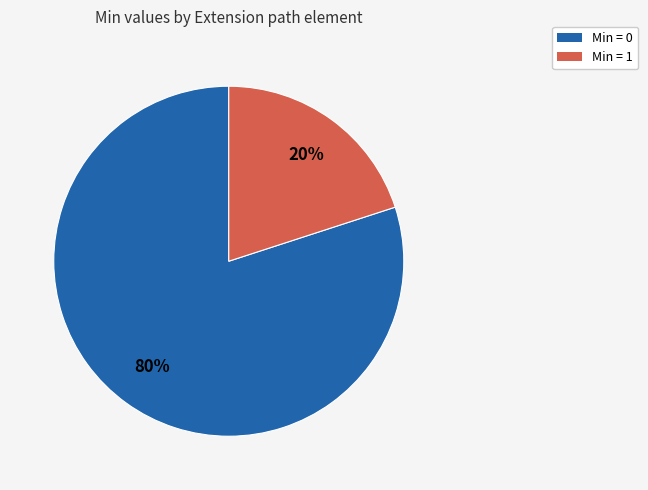

To the nearest percent, what is the average slice percentage?

50%